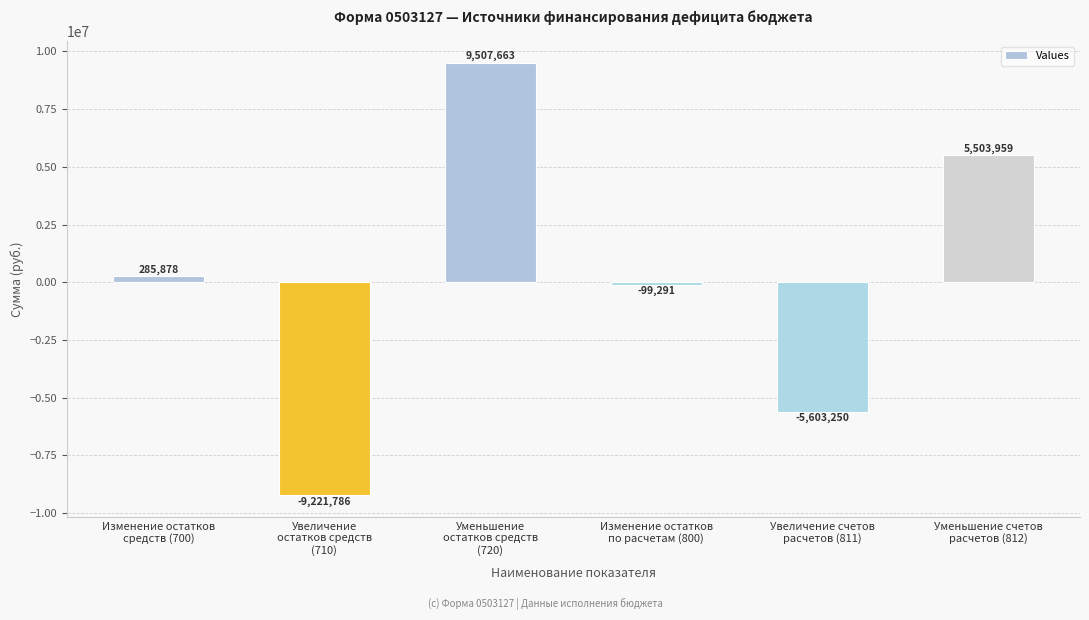

At which category does the chart reach its minimum across all series?

Увеличение
остатков средств
(710)